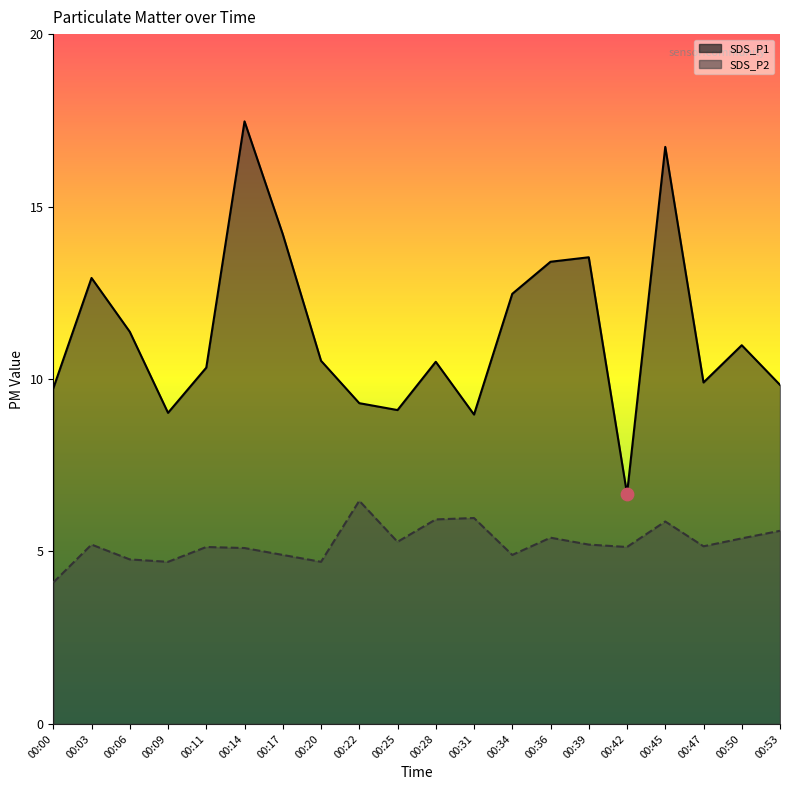

Which series contains the lowest Y value?

SDS_P2